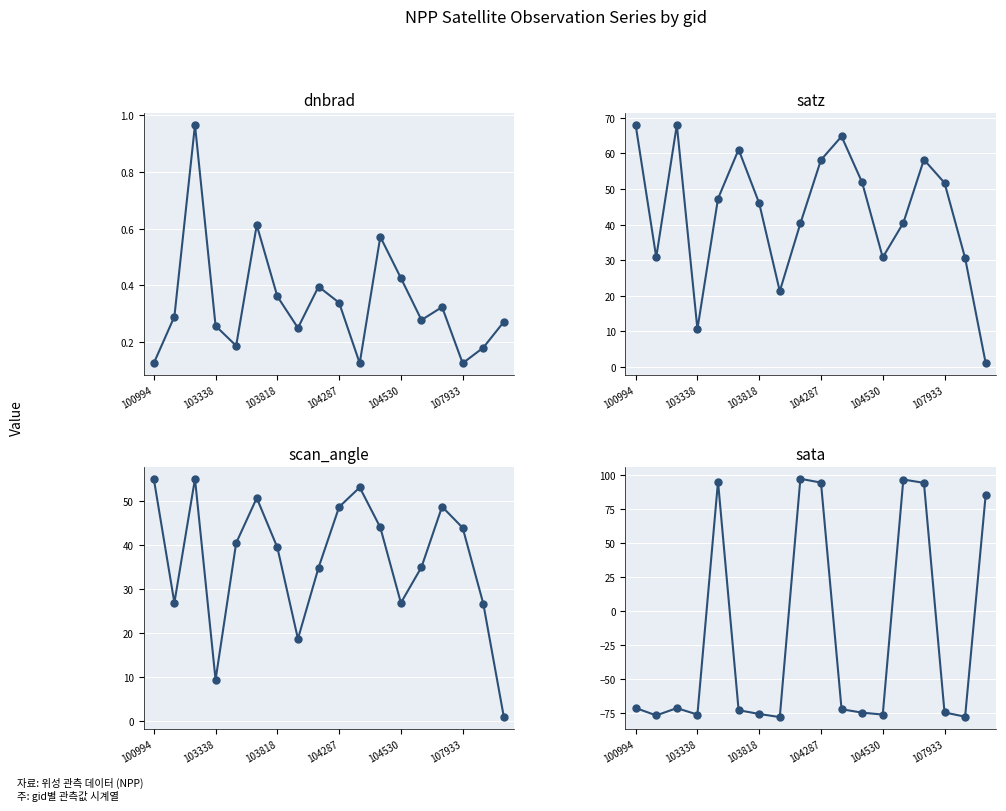

At how many categories does at least one series exceed -72?

18